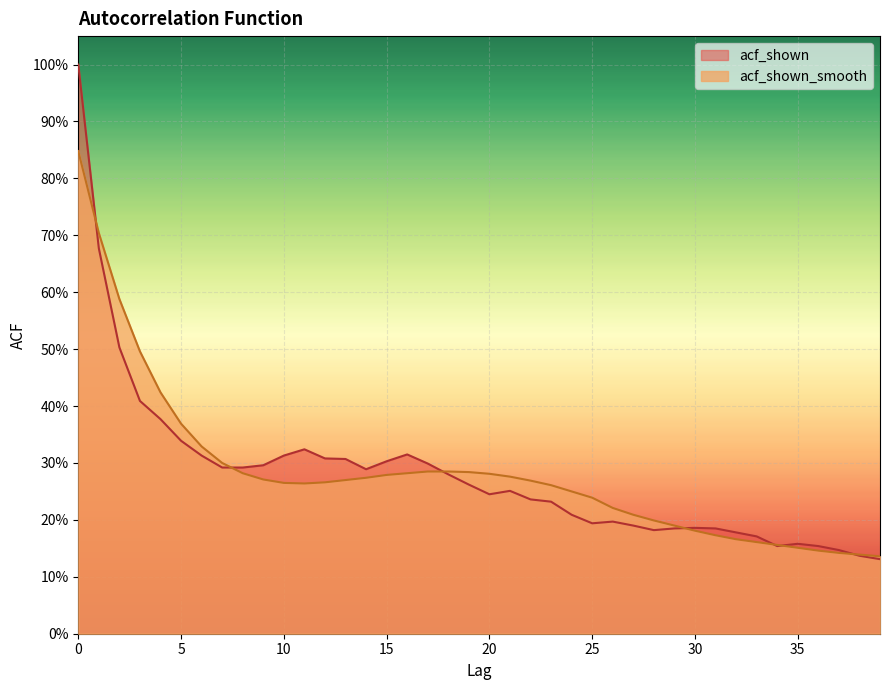

Does the chart display data point markers on the line(s)?

No